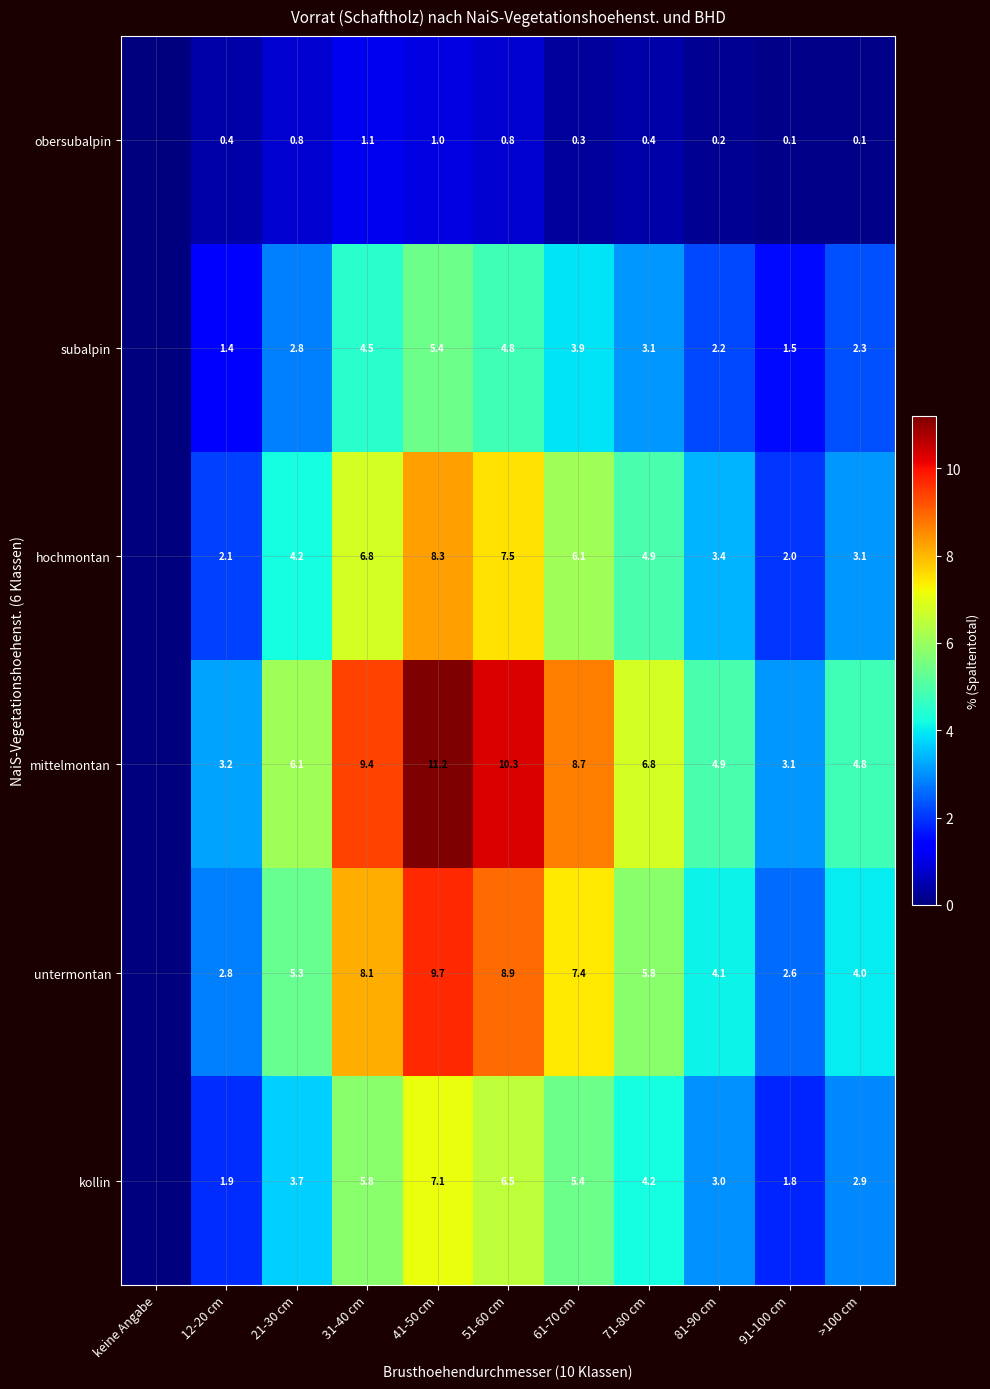

What is the total value across all series at >100 cm?

17.2